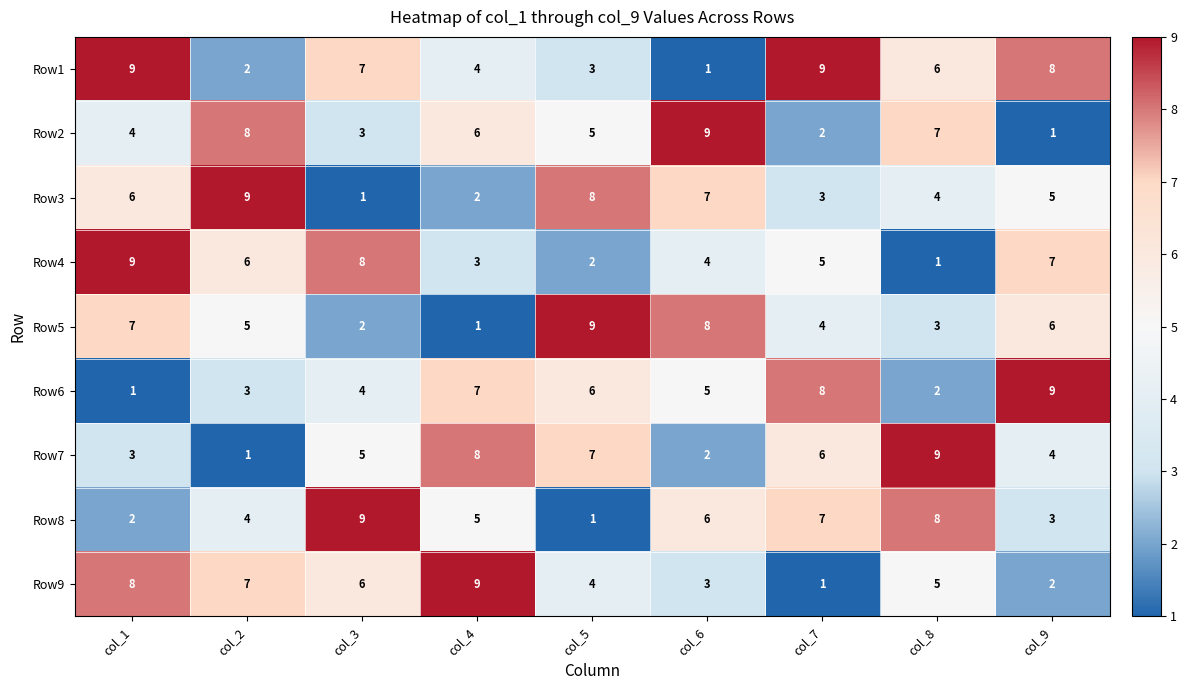

What is the sum of the Row5 values at col_4 and col_8?

4